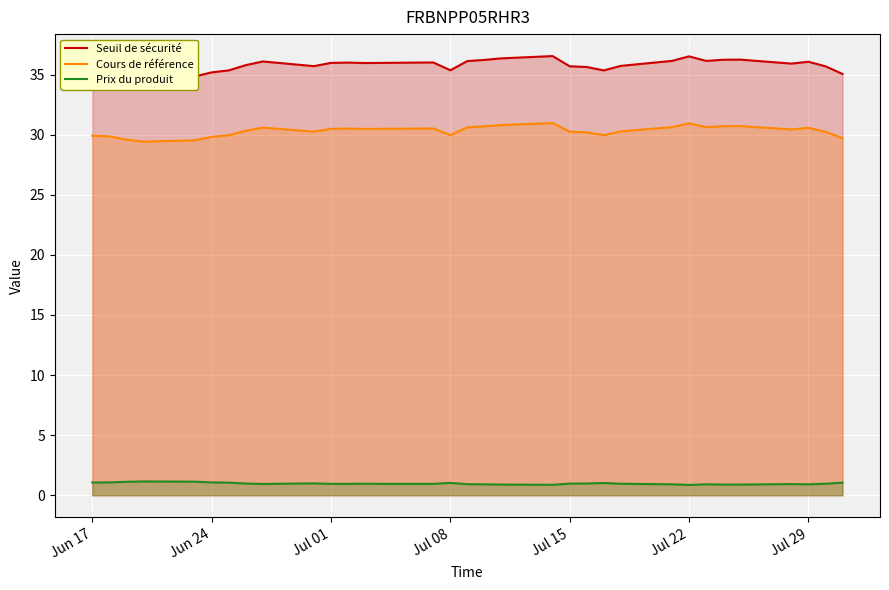

Rank the series at Jun 17 from lowest to highest value.

Prix du produit, Cours de référence, Seuil de sécurité